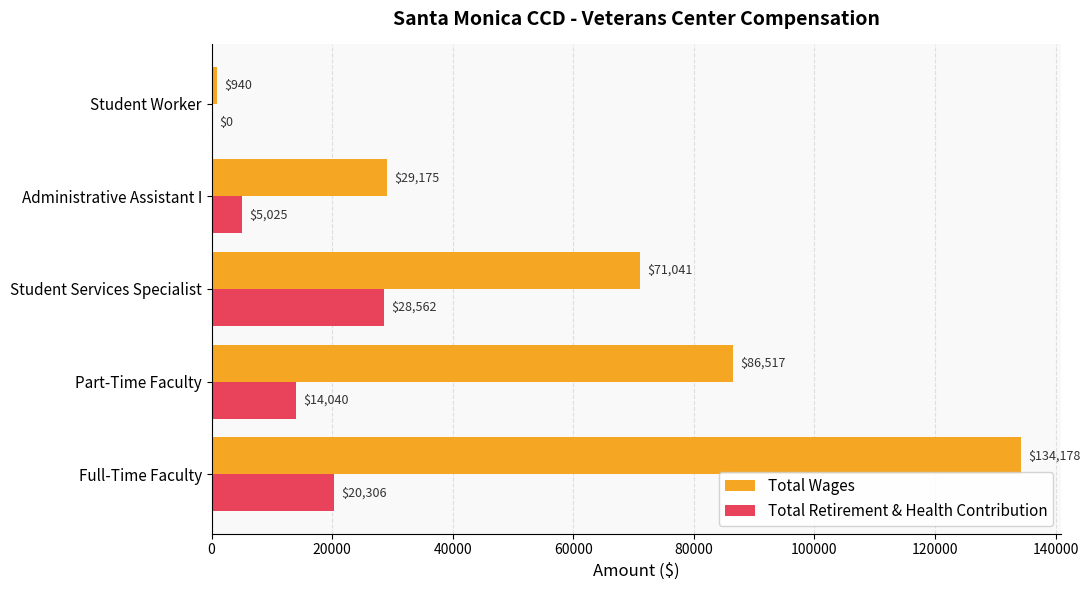

What is the sum of the Total Wages values at Student Worker and Full-Time Faculty?

135118